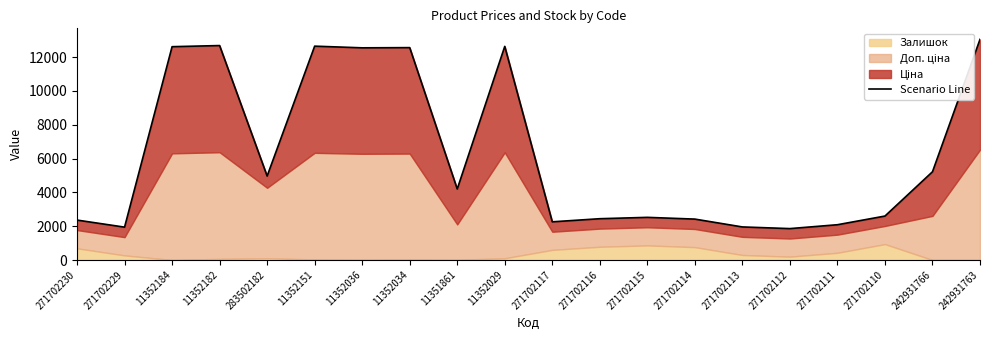

Is it true that the value at 11352029 is 8045.9?

False